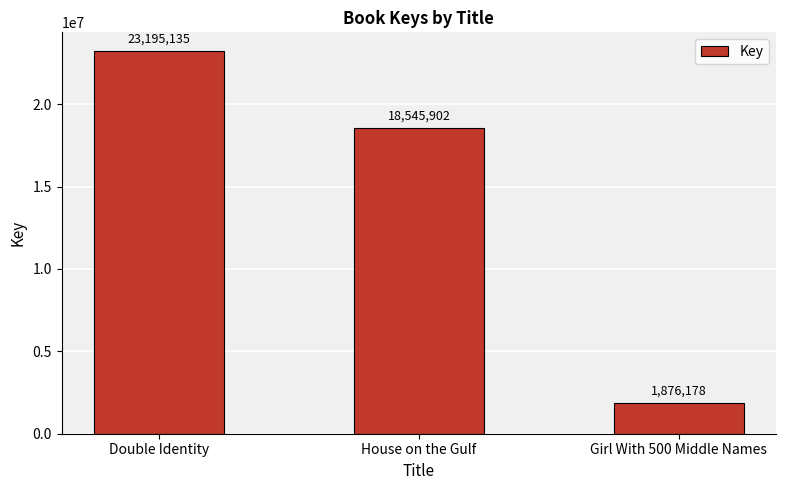

What is the approximate value at Double Identity, to the nearest 10?

23195140